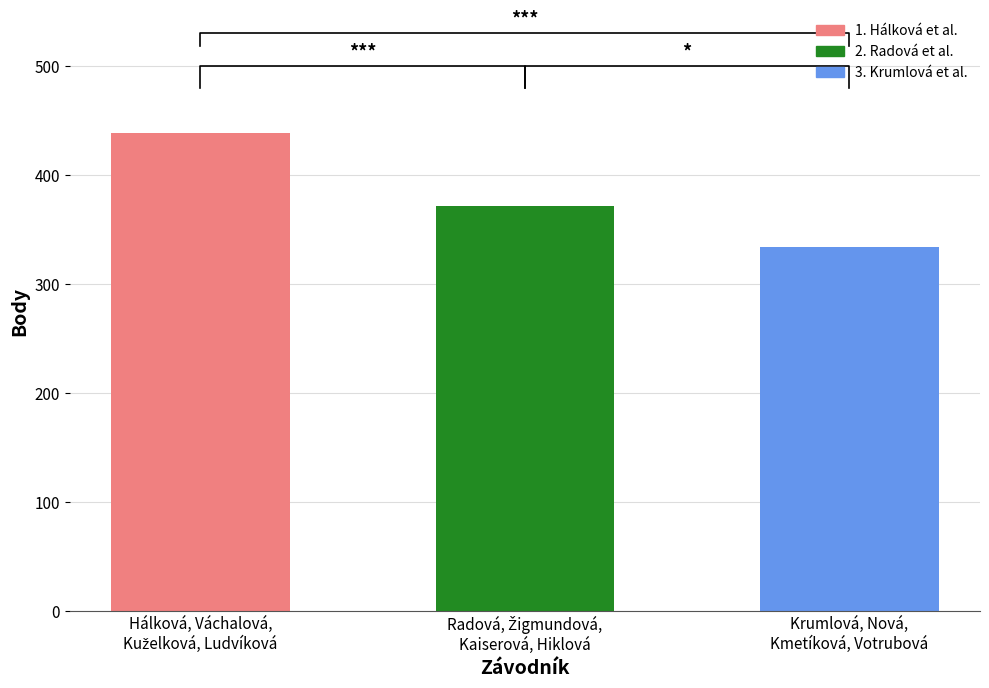

What is the change in value from Hálková, Váchalová,
Kuželková, Ludvíková to Radová, Žigmundová,
Kaiserová, Hiklová?

-67